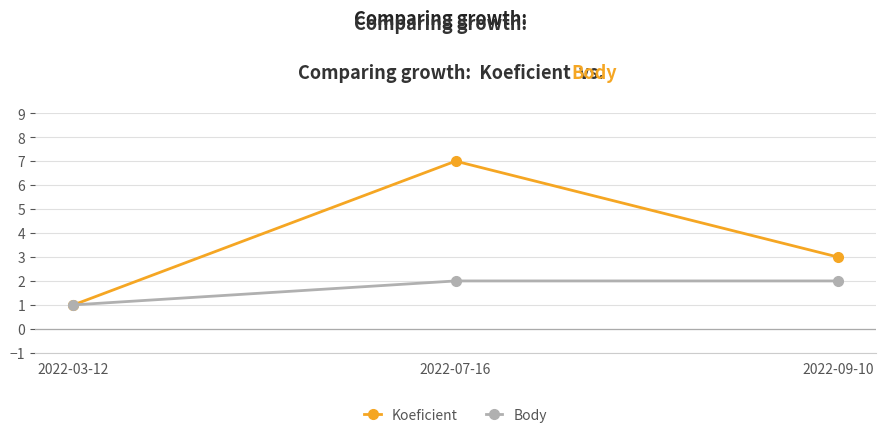

List the series in order of their overall mean, lowest first.

Body, Koeficient